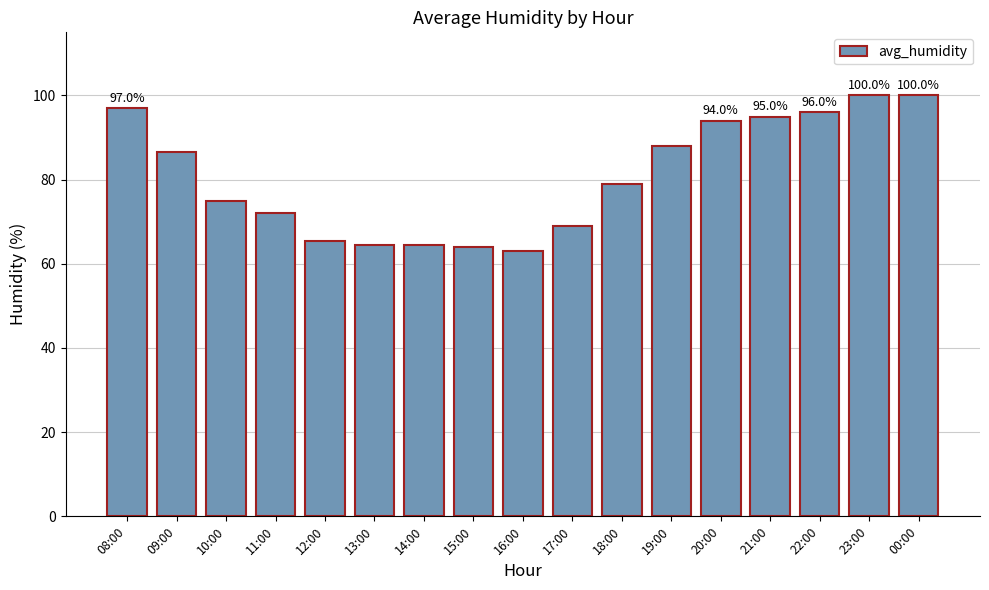

What is the smallest value displayed?

63.0